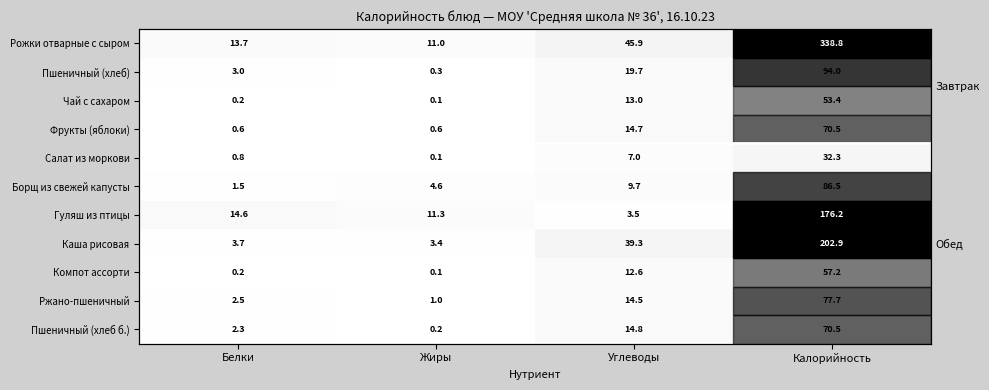

List the series in order of their peak value, highest first.

row_0, row_7, row_6, row_1, row_5, row_9, row_3, row_10, row_8, row_2, row_4